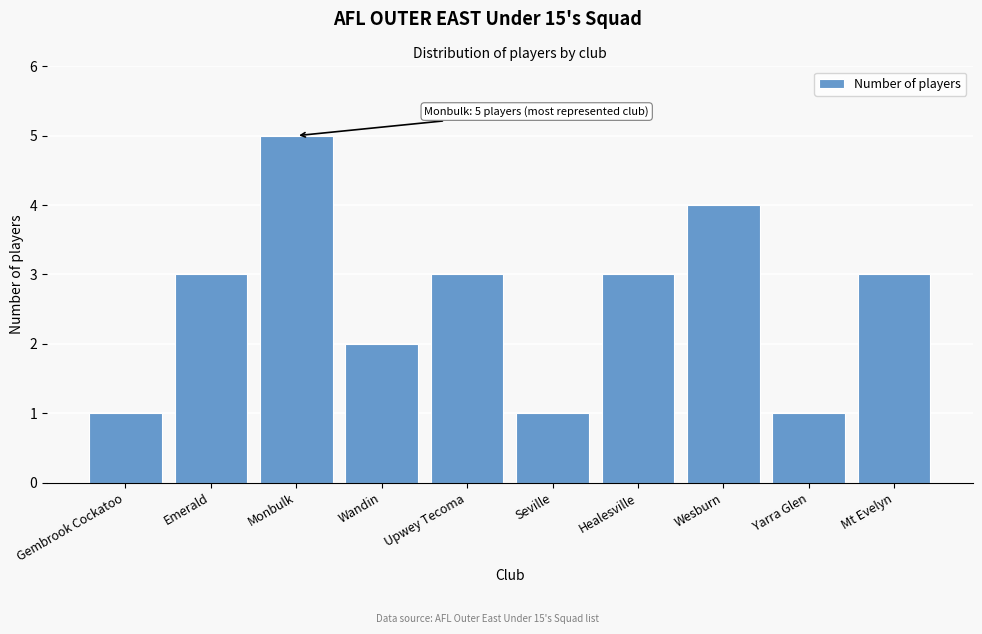

Reading left to right, list all the values displayed in this chart.

Gembrook Cockatoo=1	Emerald=3	Monbulk=5	Wandin=2	Upwey Tecoma=3	Seville=1	Healesville=3	Wesburn=4	Yarra Glen=1	Mt Evelyn=3